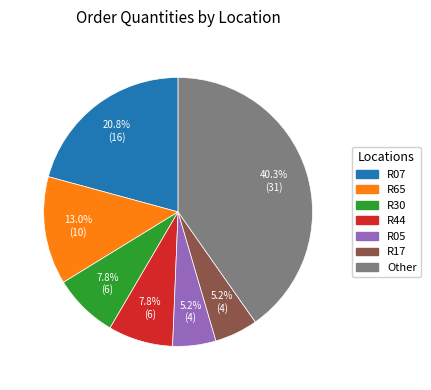

Is there any slice that represents more than half of the pie?

No